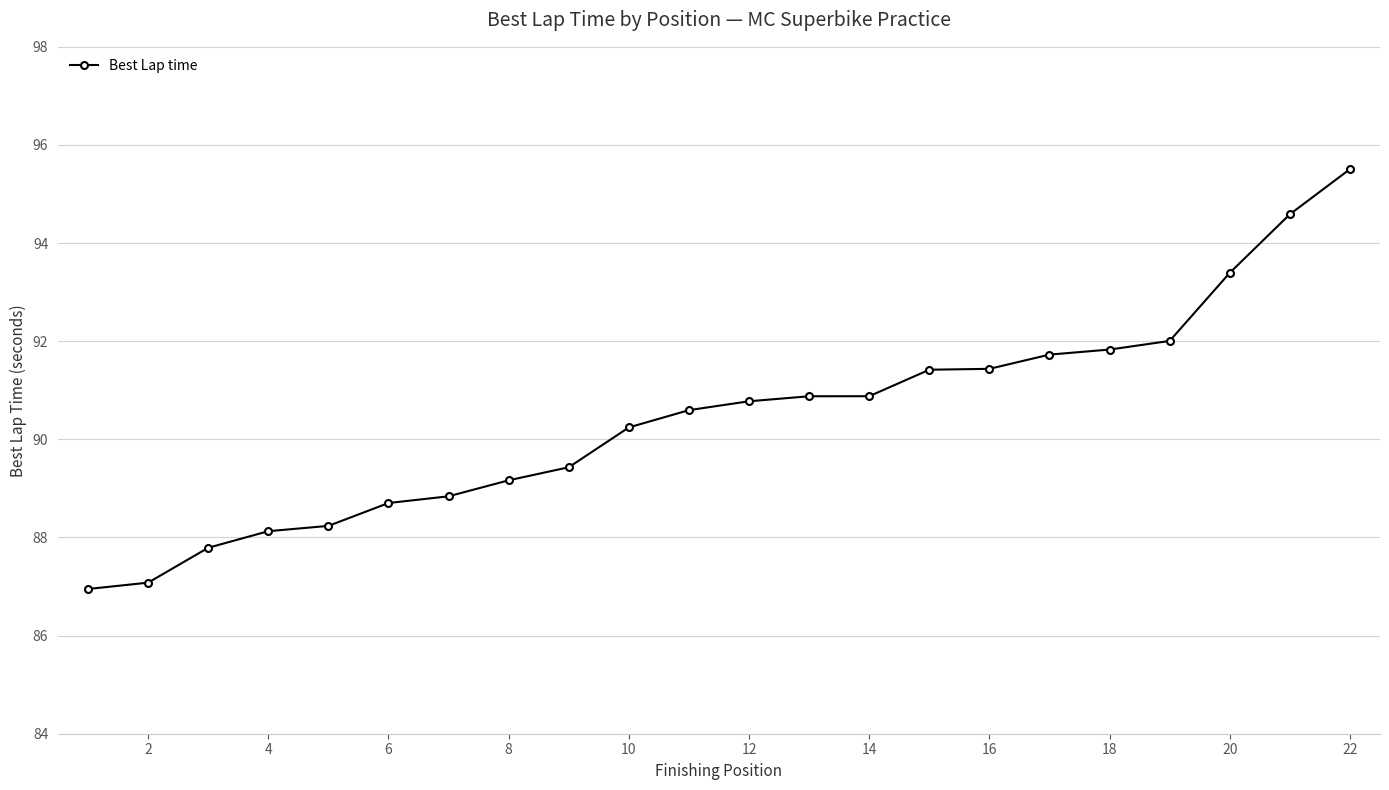

How many data points are less than 90?

9